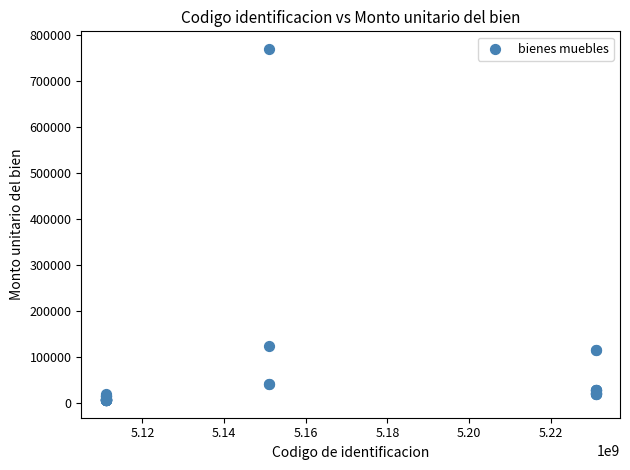

What Y value in the scatter plot is closest to 388086?

124654.8